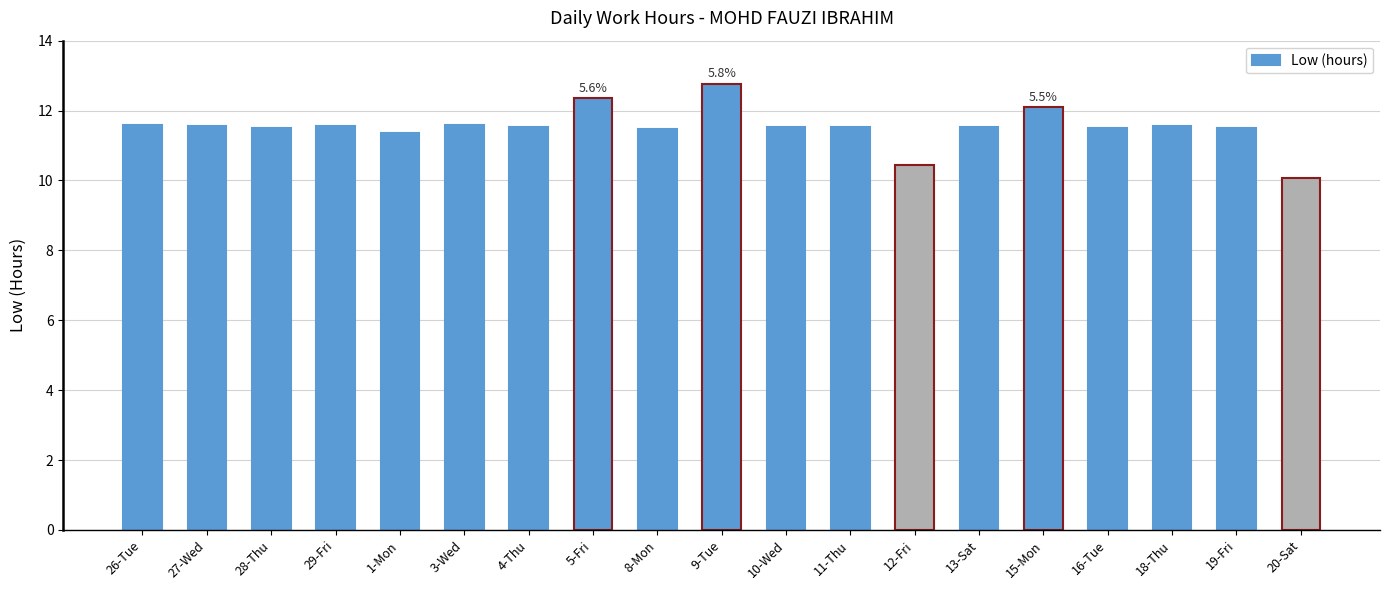

What is the sum of all values?

219.0